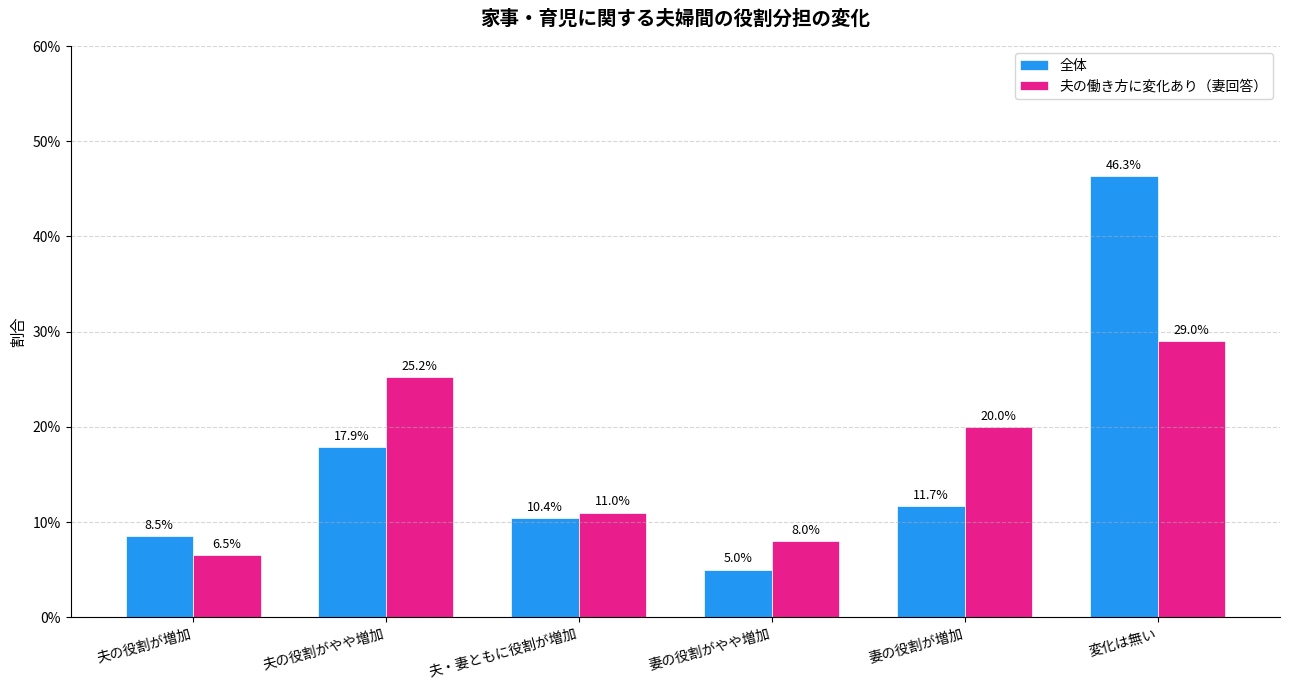

What position from the left is 夫・妻ともに役割が増加?

3